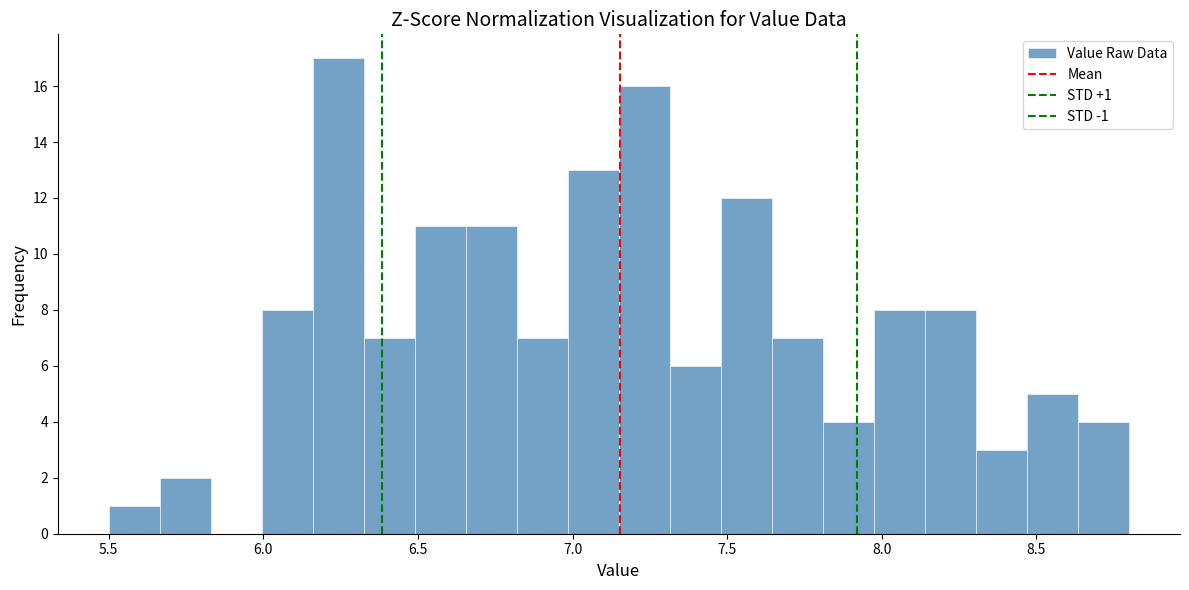

Read against the x-axis, roughly where is the centre of the tallest bar?

6.25